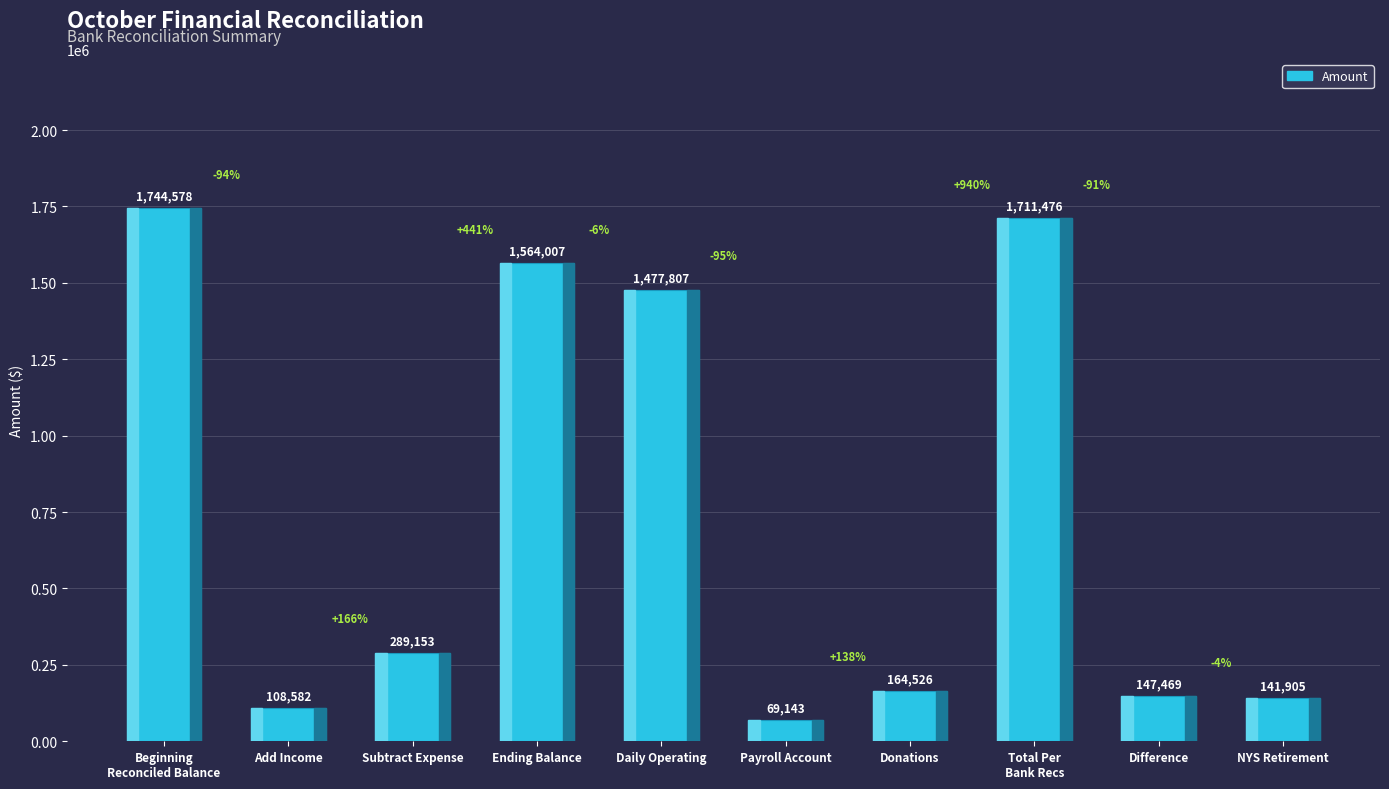

What is the difference between the maximum and second lowest values?

1635996